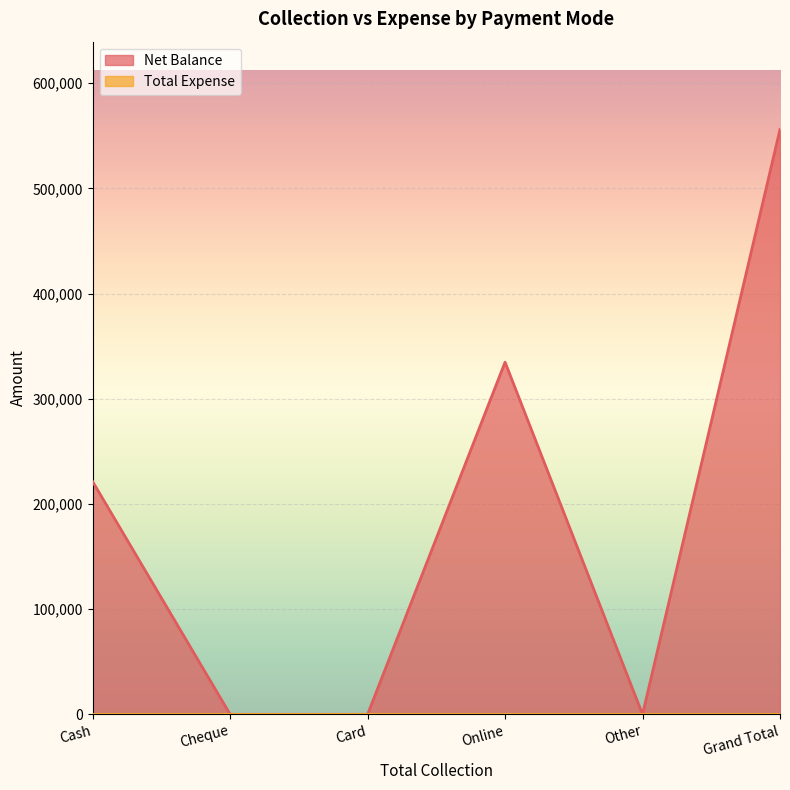

What is the change in value from Cash to Other?

-221300